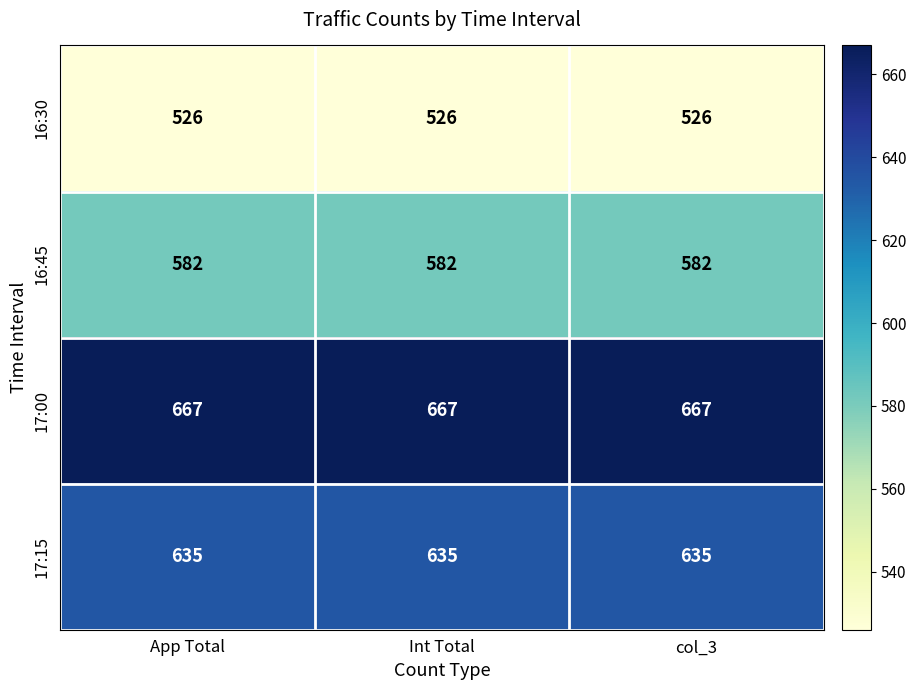

What is the smallest value displayed?

526